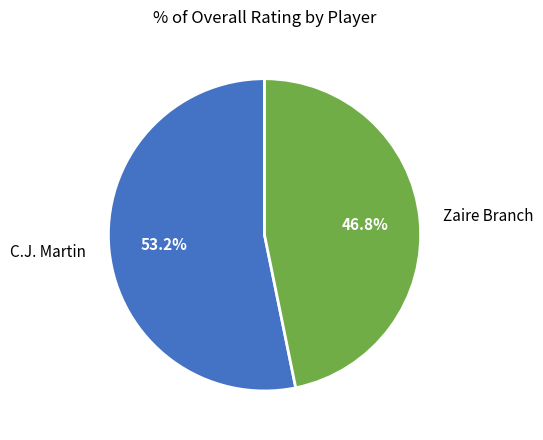

How many segments does this pie chart have?

2